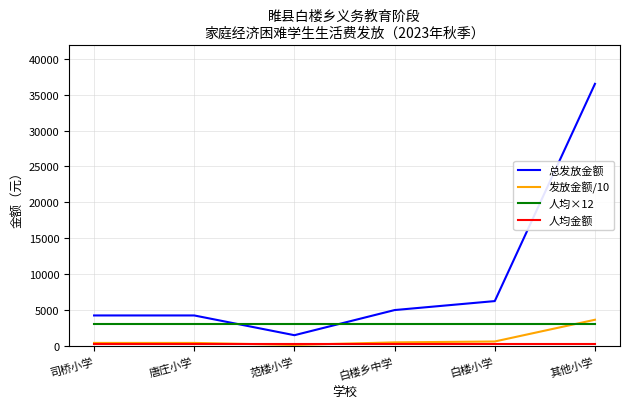

Count the number of categories in the chart.

6